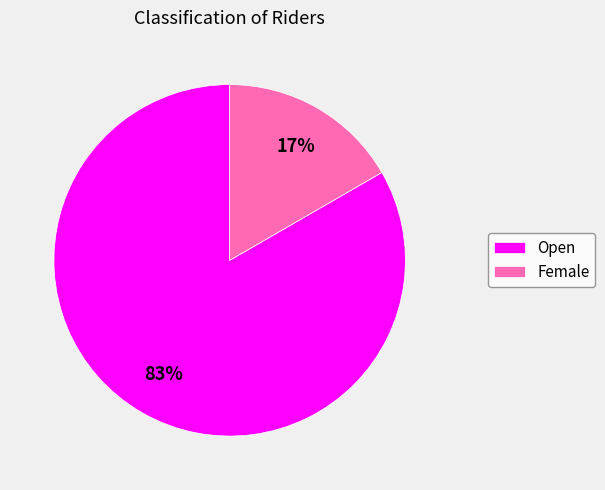

Which category has the biggest portion of the pie?

Open